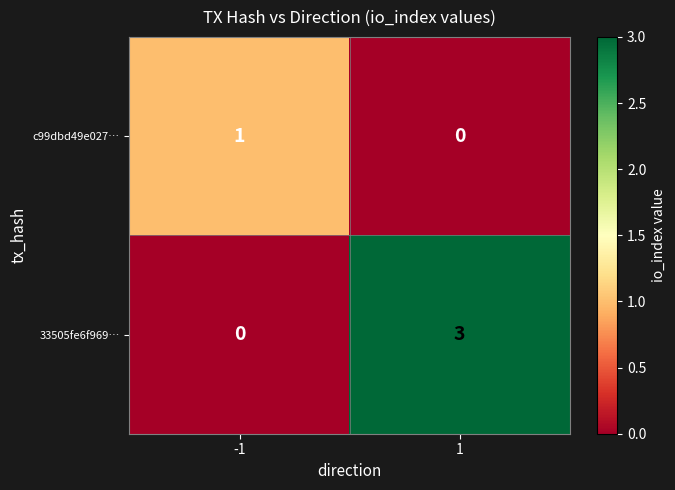

Rank the series by their average value, from highest to lowest.

33505fe6f969…, c99dbd49e027…